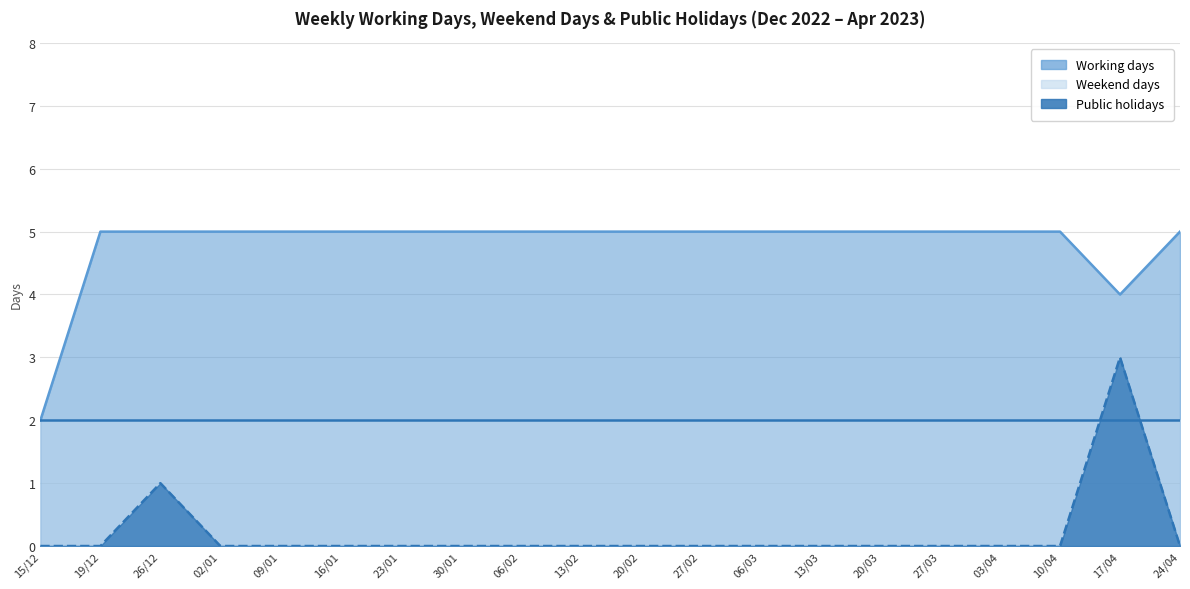

Does the chart display data point markers on the line(s)?

No